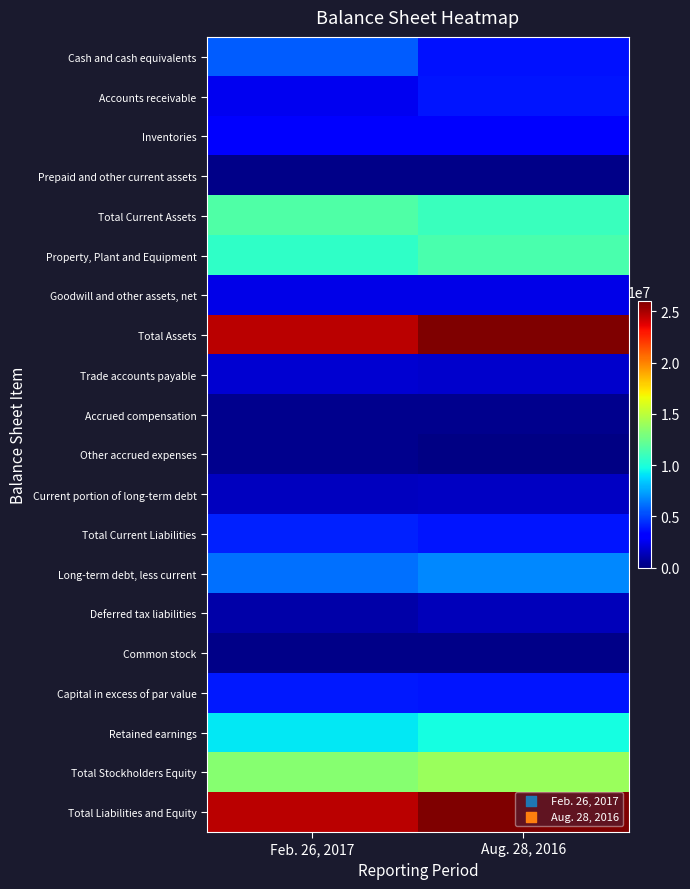

Reading left to right, extract all data points from this chart.

Cash and cash equivalents: Feb. 26, 2017=5648070	Aug. 28, 2016=3739324
Accounts receivable: Feb. 26, 2017=2555251	Aug. 28, 2016=3823545
Inventories: Feb. 26, 2017=3174604	Aug. 28, 2016=3047512
Prepaid and other current assets: Feb. 26, 2017=225284	Aug. 28, 2016=286251
Total Current Assets: Feb. 26, 2017=11603209	Aug. 28, 2016=10896632
Property, Plant and Equipment: Feb. 26, 2017=10631404	Aug. 28, 2016=11460818
Goodwill and other assets, net: Feb. 26, 2017=2368452	Aug. 28, 2016=2375136
Total Assets: Feb. 26, 2017=24603065	Aug. 28, 2016=25982586
Trade accounts payable: Feb. 26, 2017=1880885	Aug. 28, 2016=1729251
Accrued compensation: Feb. 26, 2017=397239	Aug. 28, 2016=394657
Other accrued expenses: Feb. 26, 2017=337352	Aug. 28, 2016=133477
Current portion of long-term debt: Feb. 26, 2017=1489365	Aug. 28, 2016=1557801
Total Current Liabilities: Feb. 26, 2017=4104841	Aug. 28, 2016=3815186
Long-term debt, less current: Feb. 26, 2017=6152428	Aug. 28, 2016=6785432
Deferred tax liabilities: Feb. 26, 2017=988732	Aug. 28, 2016=1402735
Common stock: Feb. 26, 2017=291950	Aug. 28, 2016=291950
Capital in excess of par value: Feb. 26, 2017=3910870	Aug. 28, 2016=3848484
Retained earnings: Feb. 26, 2017=9154244	Aug. 28, 2016=9838799
Total Stockholders Equity: Feb. 26, 2017=13357064	Aug. 28, 2016=13979233
Total Liabilities and Equity: Feb. 26, 2017=24603065	Aug. 28, 2016=25982586